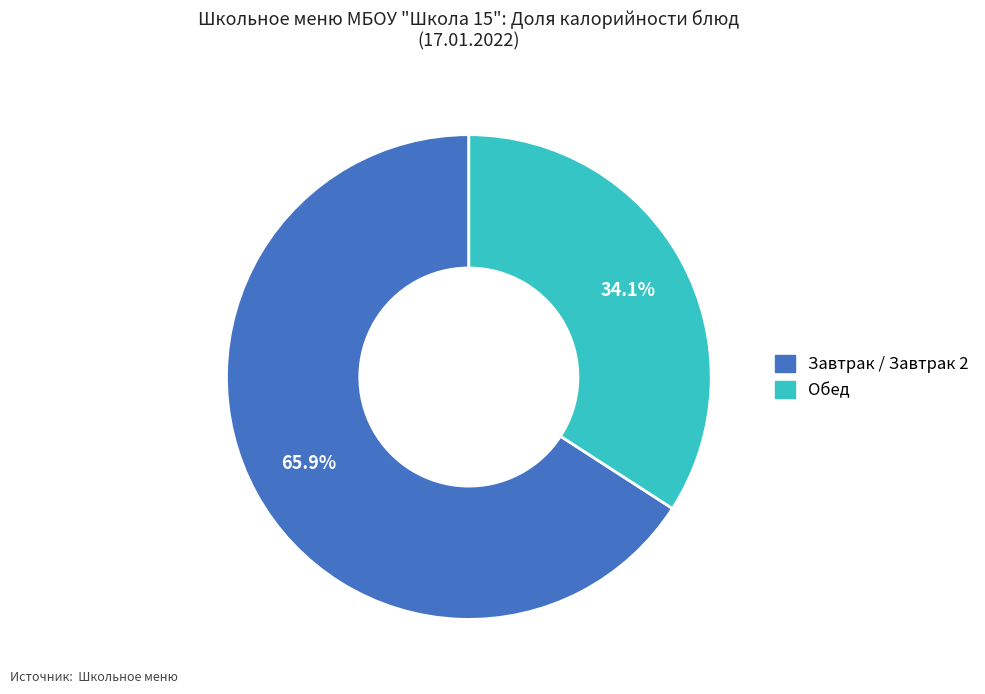

Is there any slice that represents more than half of the pie?

Yes